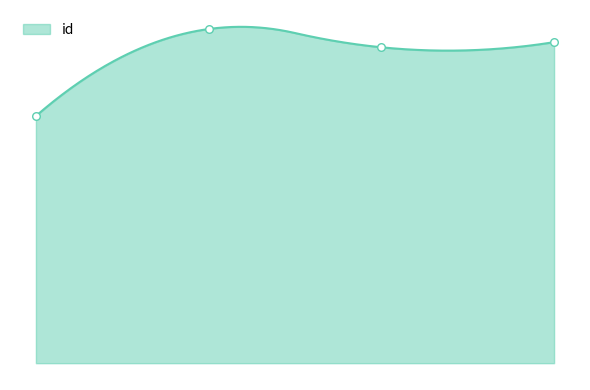

Which has a higher value, 6983 or 5681?

5681